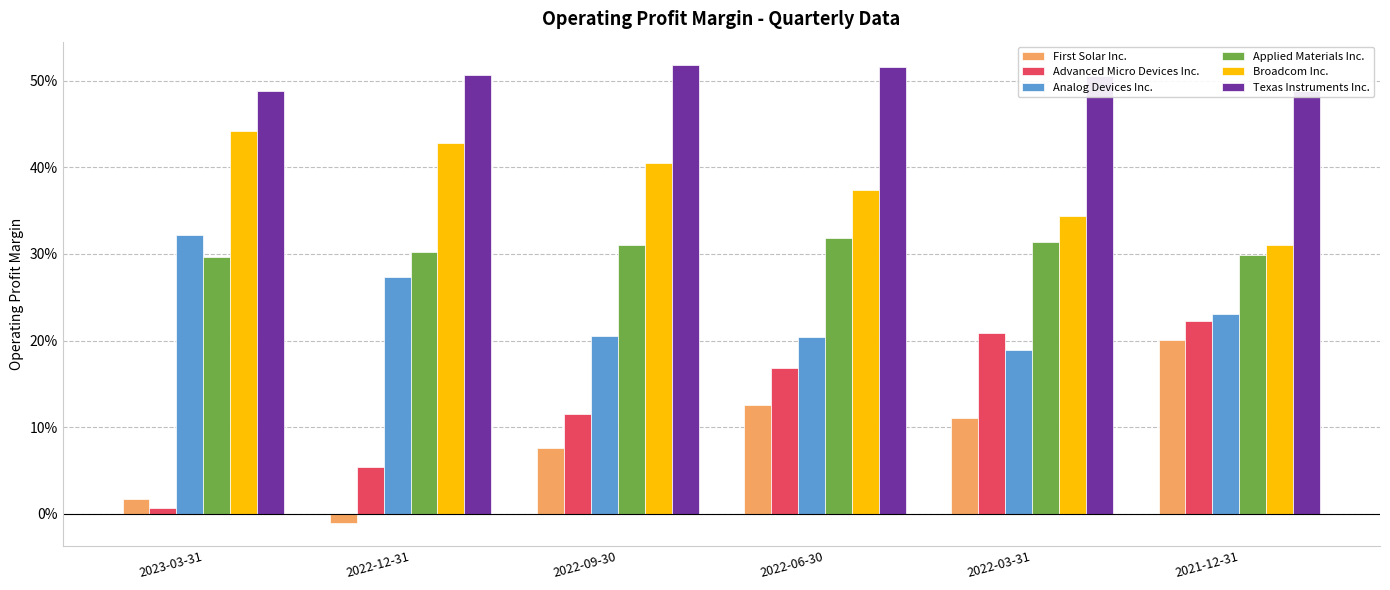

Are the bars horizontal?

No